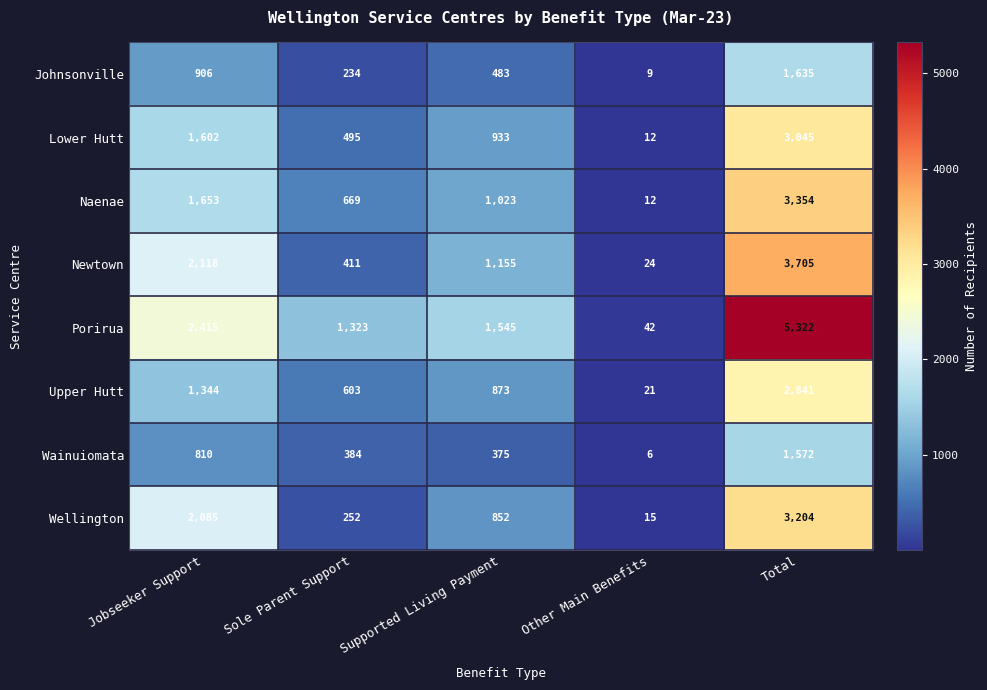

The value of Naenae at Other Main Benefits is 12. True or false?

True